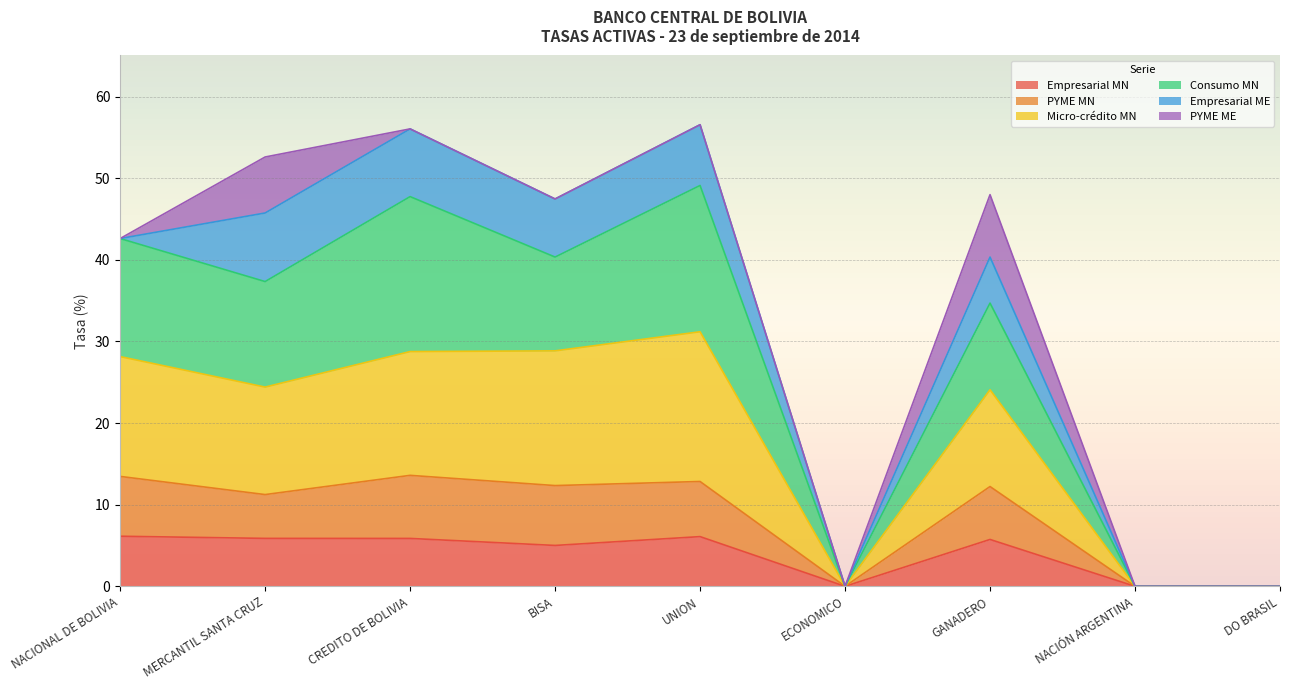

What are all the series names shown in the legend?

Empresarial MN, PYME MN, Micro-crédito MN, Consumo MN, Empresarial ME, PYME ME